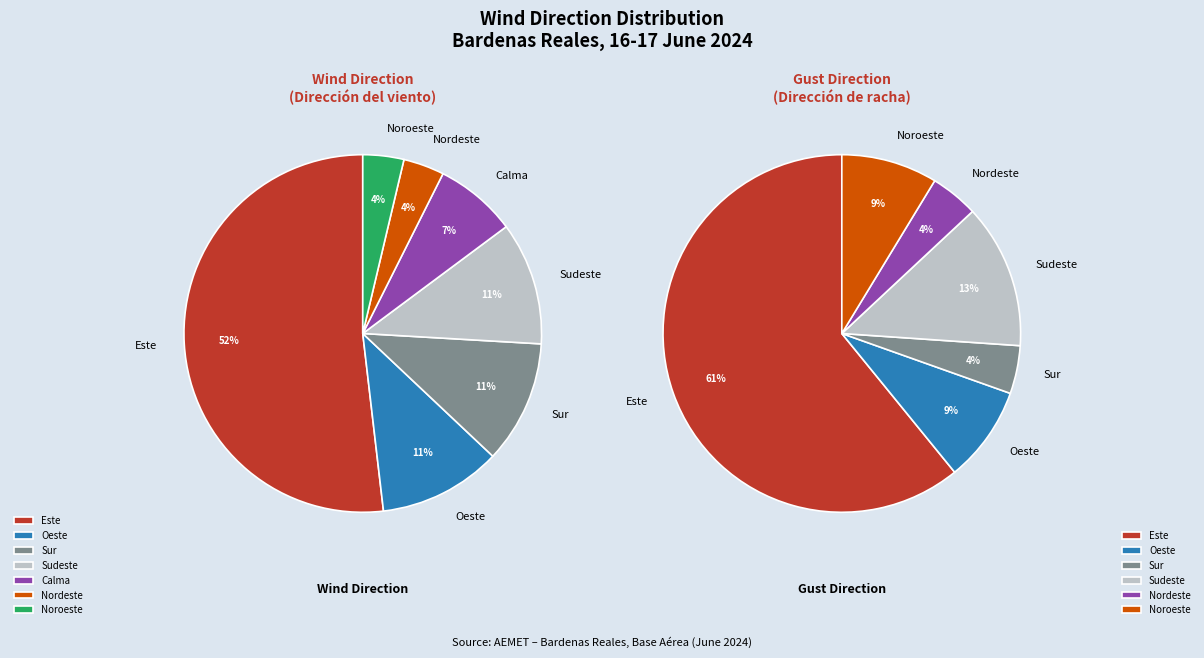

What is the largest slice in the pie chart?

Este